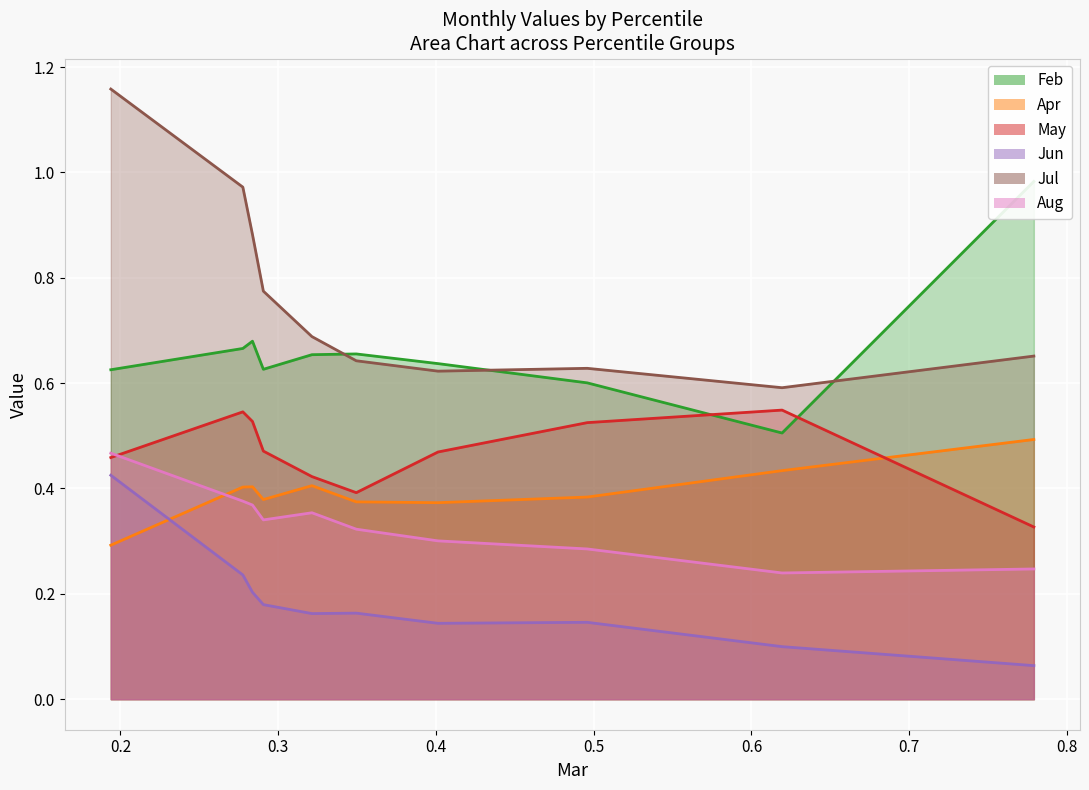

How many lines are shown in the chart?

6